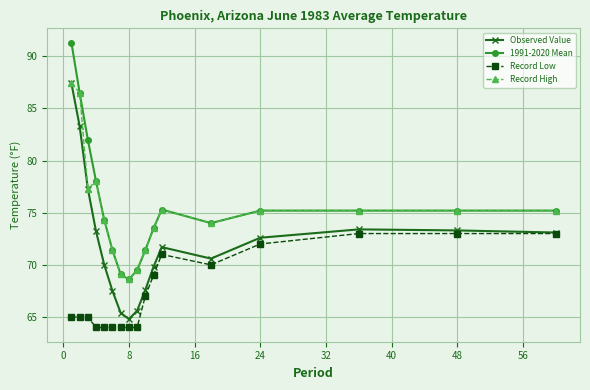

True or false: Record High and Record Low intersect in this chart.

False